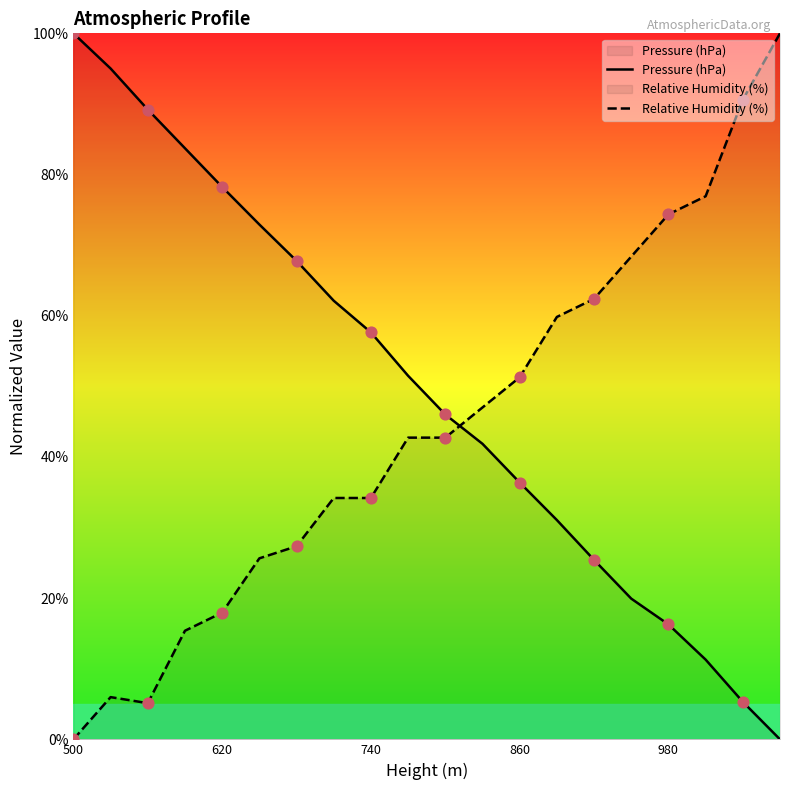

Which series has the widest spread of Y values?

Pressure (hPa)